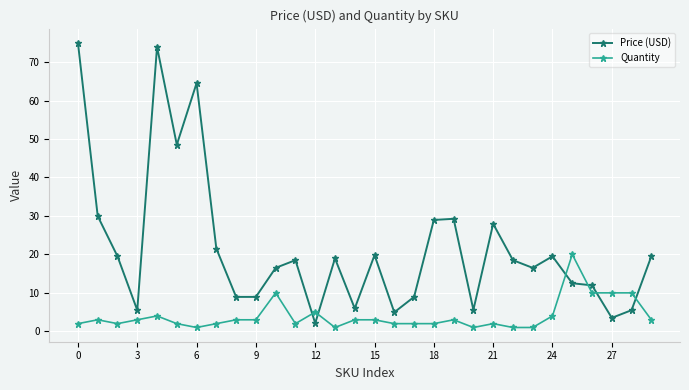

Which series has the largest total across all categories?

Price (USD)